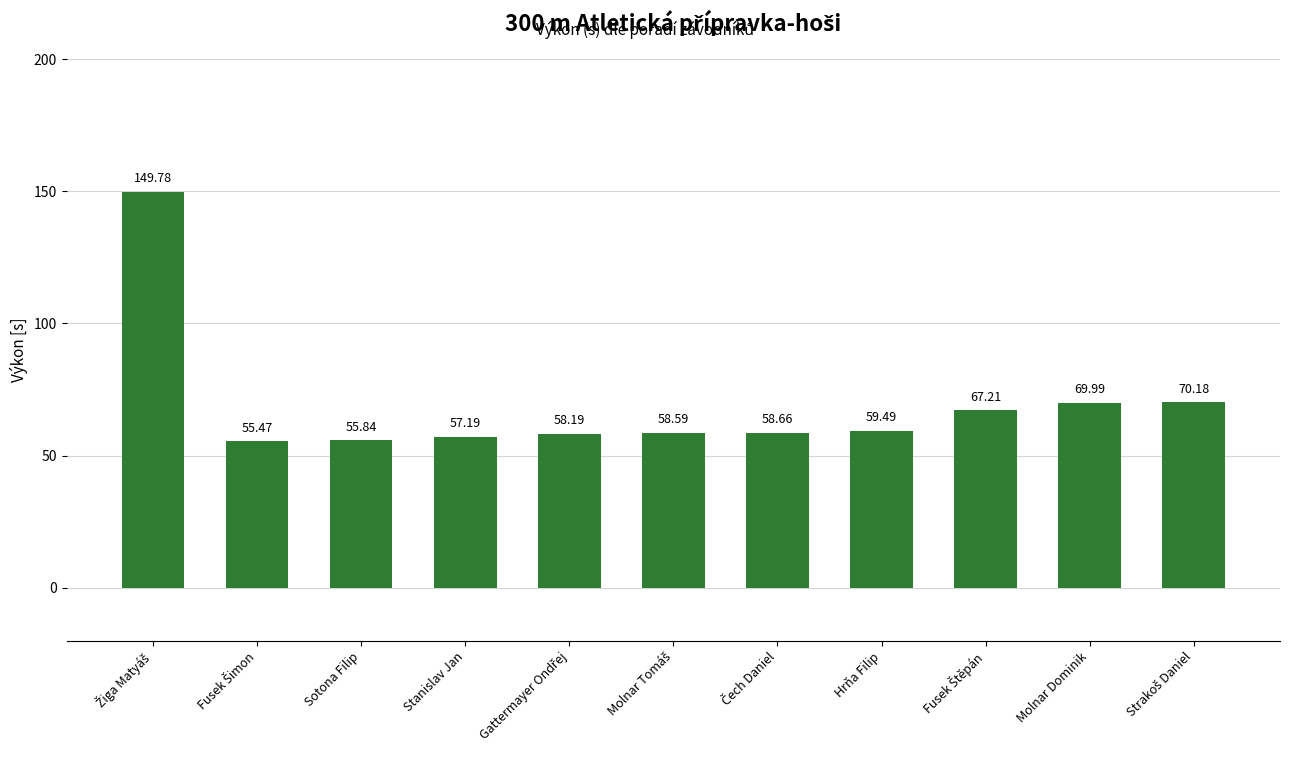

What is the difference between the maximum and minimum values?

94.3